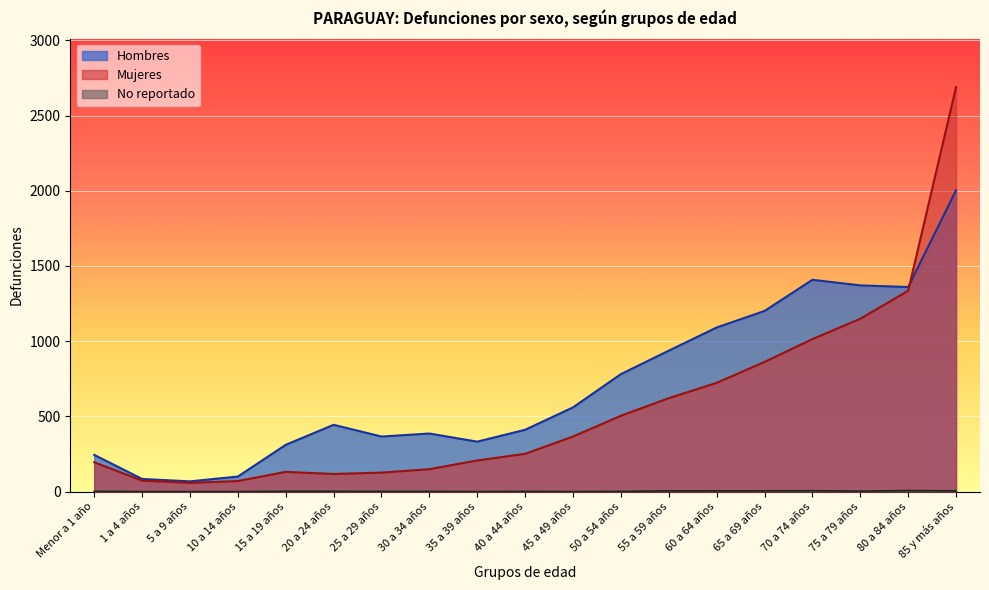

In Mujeres, how many points are higher than both neighbors (excluding endpoints)?

1